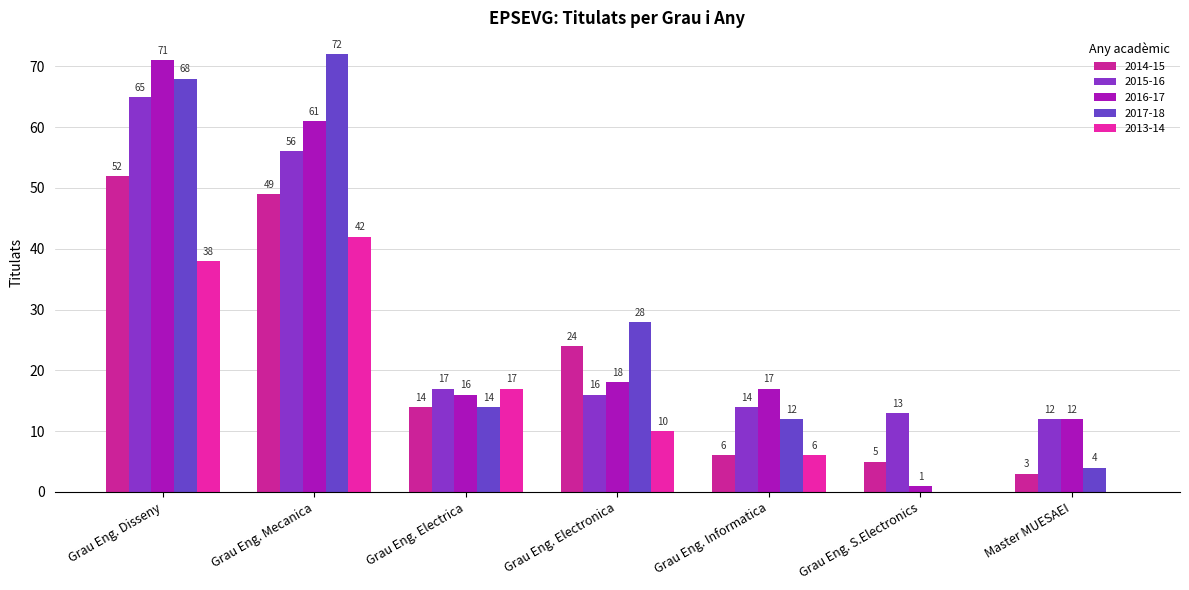

What is the value of the 2016-17 bar at the 1st from the left?

71